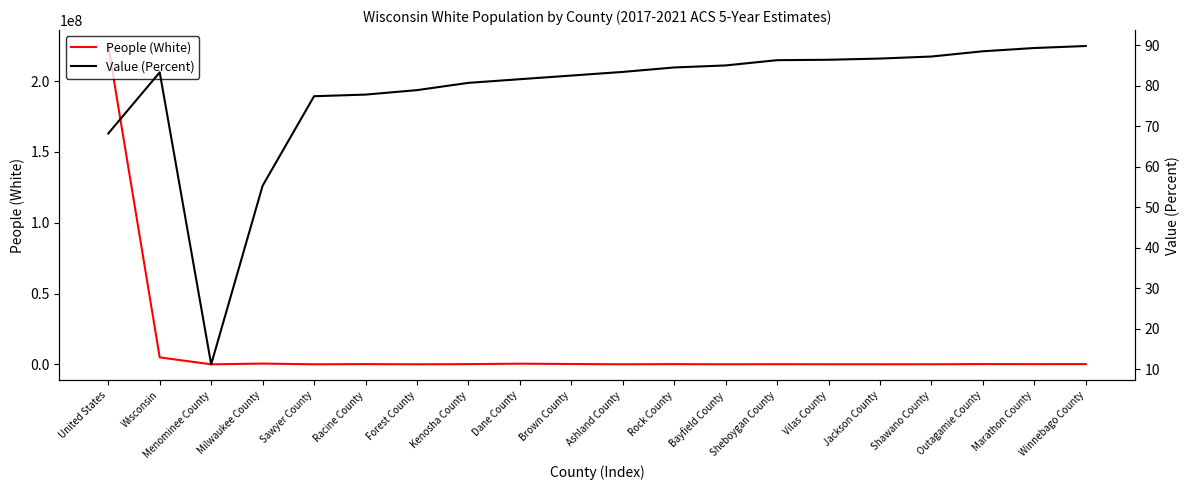

Where is the first local maximum for Value (Percent)?

Wisconsin